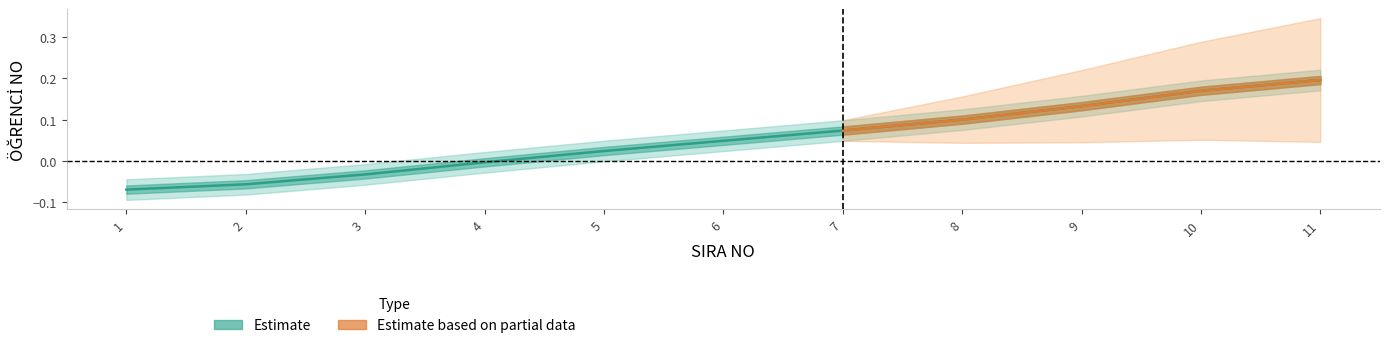

The value at 10 is 0.2. True or false?

True